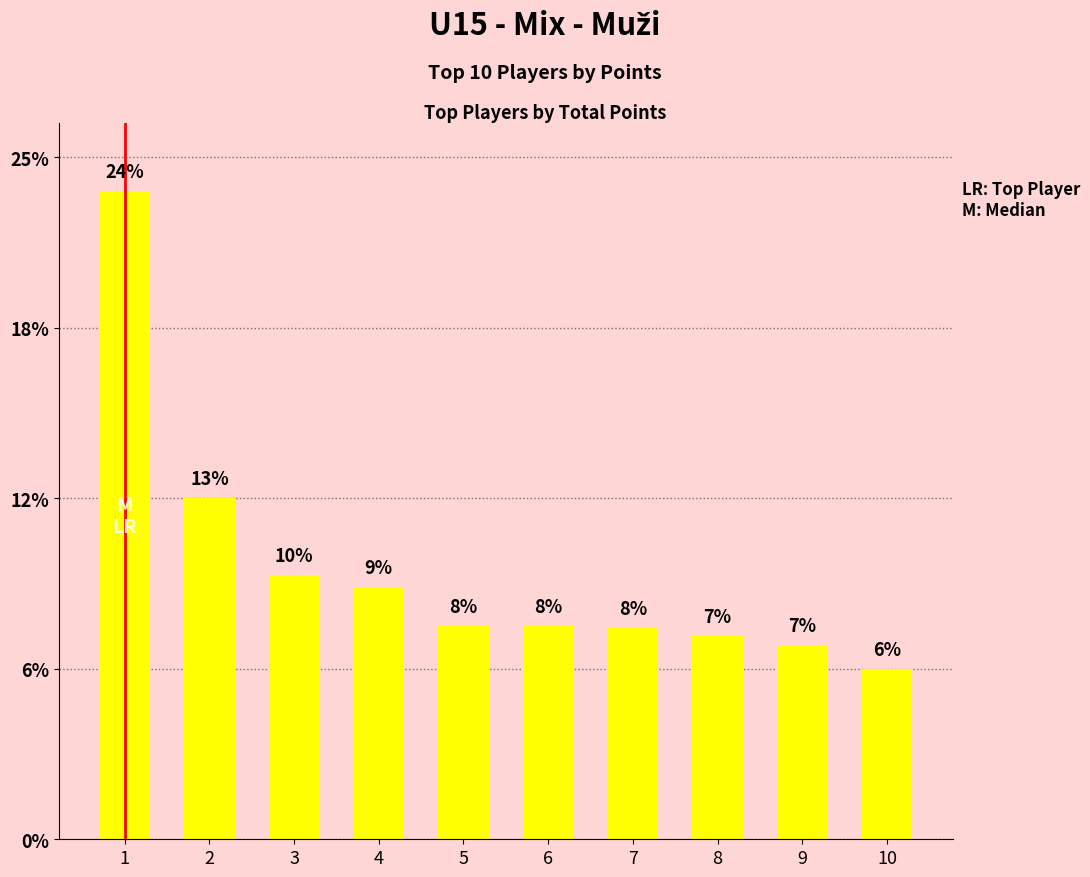

Are the bars horizontal?

No